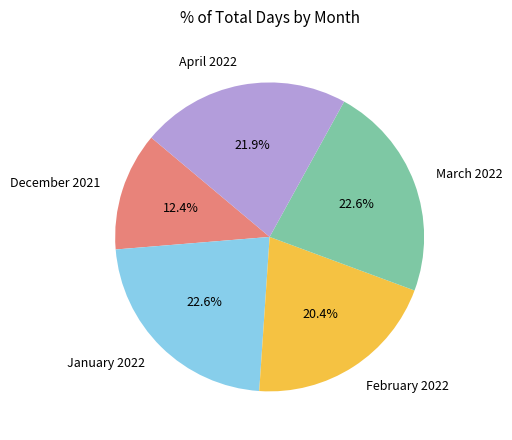

Which has a higher value, December 2021 or March 2022?

March 2022